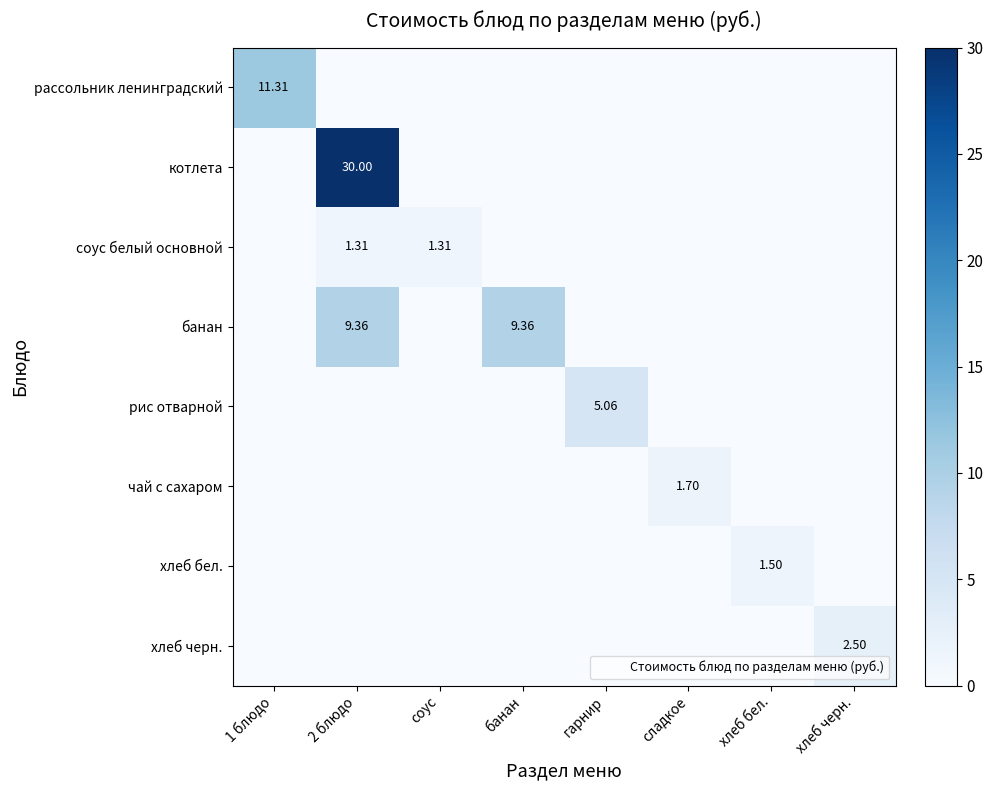

Where is рассольник ленинградский nearest to the value 5?

2 блюдо